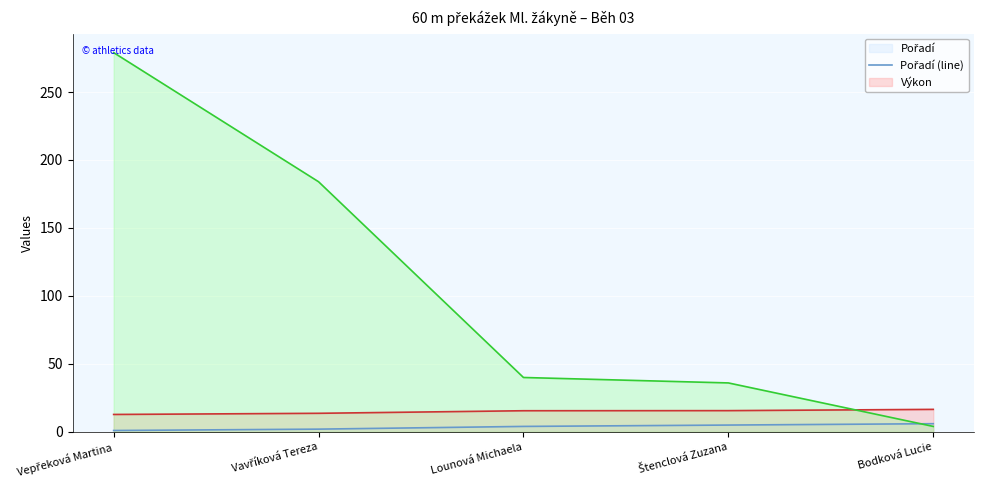

How many data points does each series have?

5